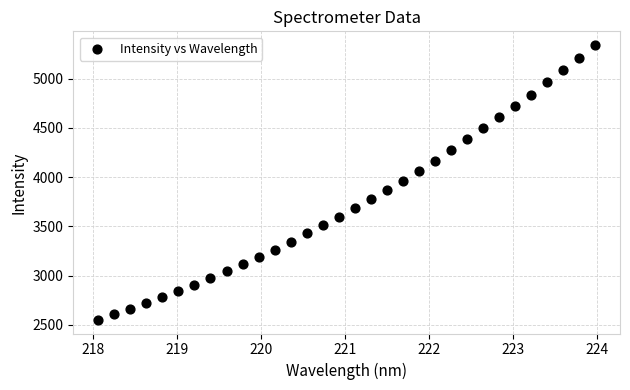

What is the range of Y values (max minus min)?

2790.7